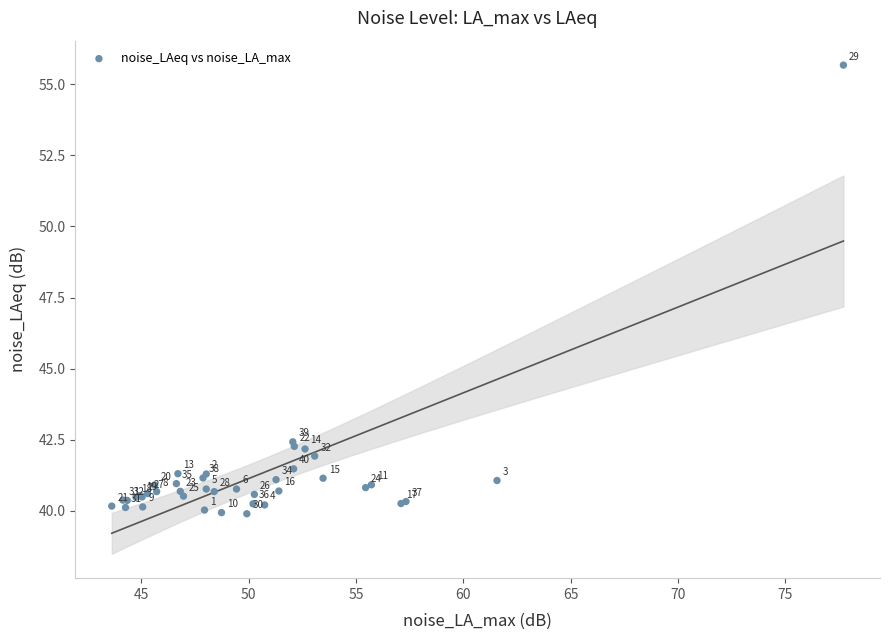

What Y value in the scatter plot is closest to 47?

42.4